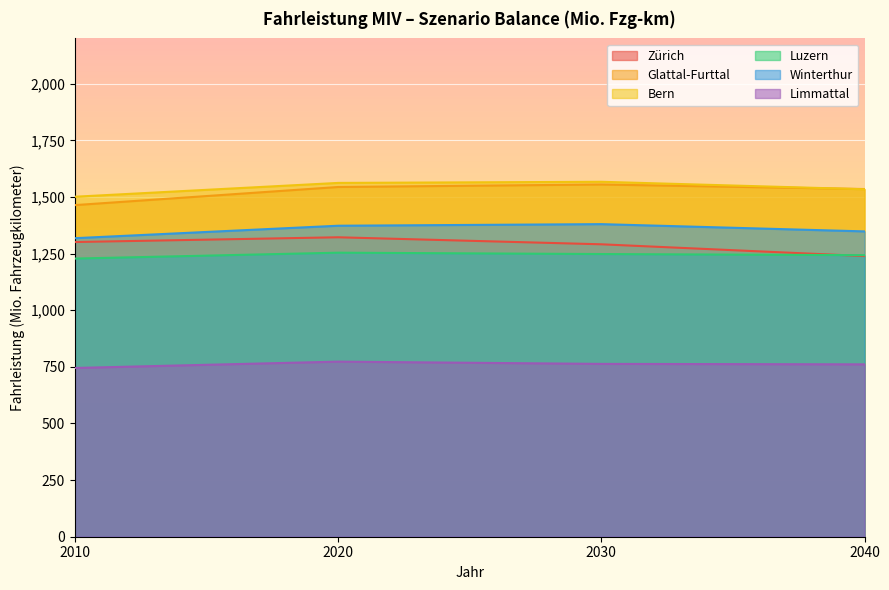

True or false: Luzern has more than 1 points higher than both neighbors.

False